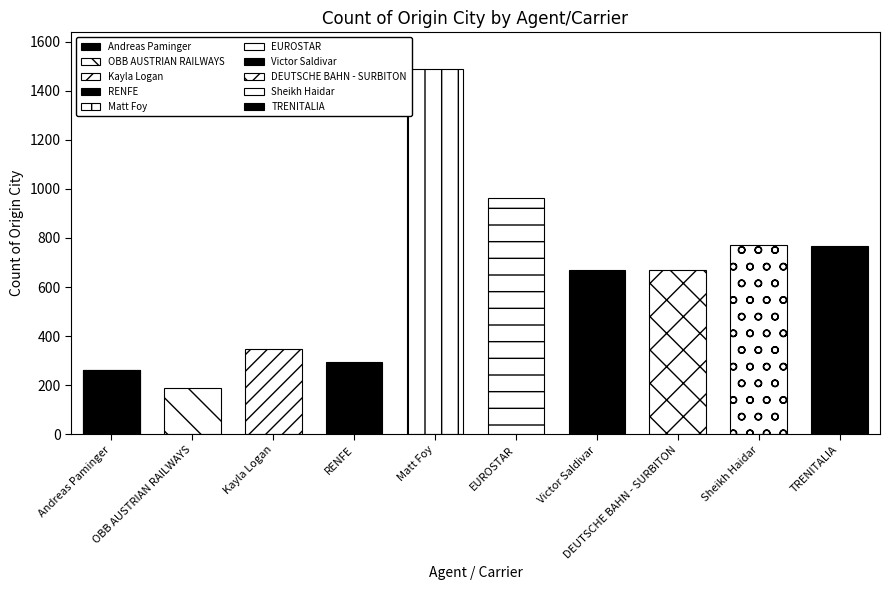

List the labels in order of value, largest first.

Matt Foy, EUROSTAR, Sheikh Haidar, TRENITALIA, Victor Saldivar, DEUTSCHE BAHN - SURBITON, Kayla Logan, RENFE, Andreas Paminger, OBB AUSTRIAN RAILWAYS